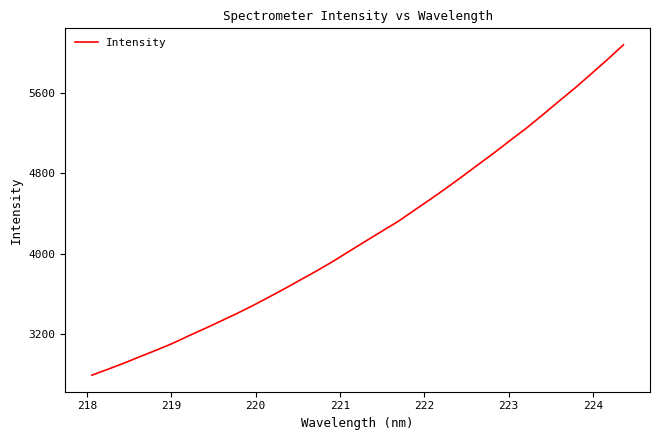

What is the minimum value shown in the chart?

2788.0